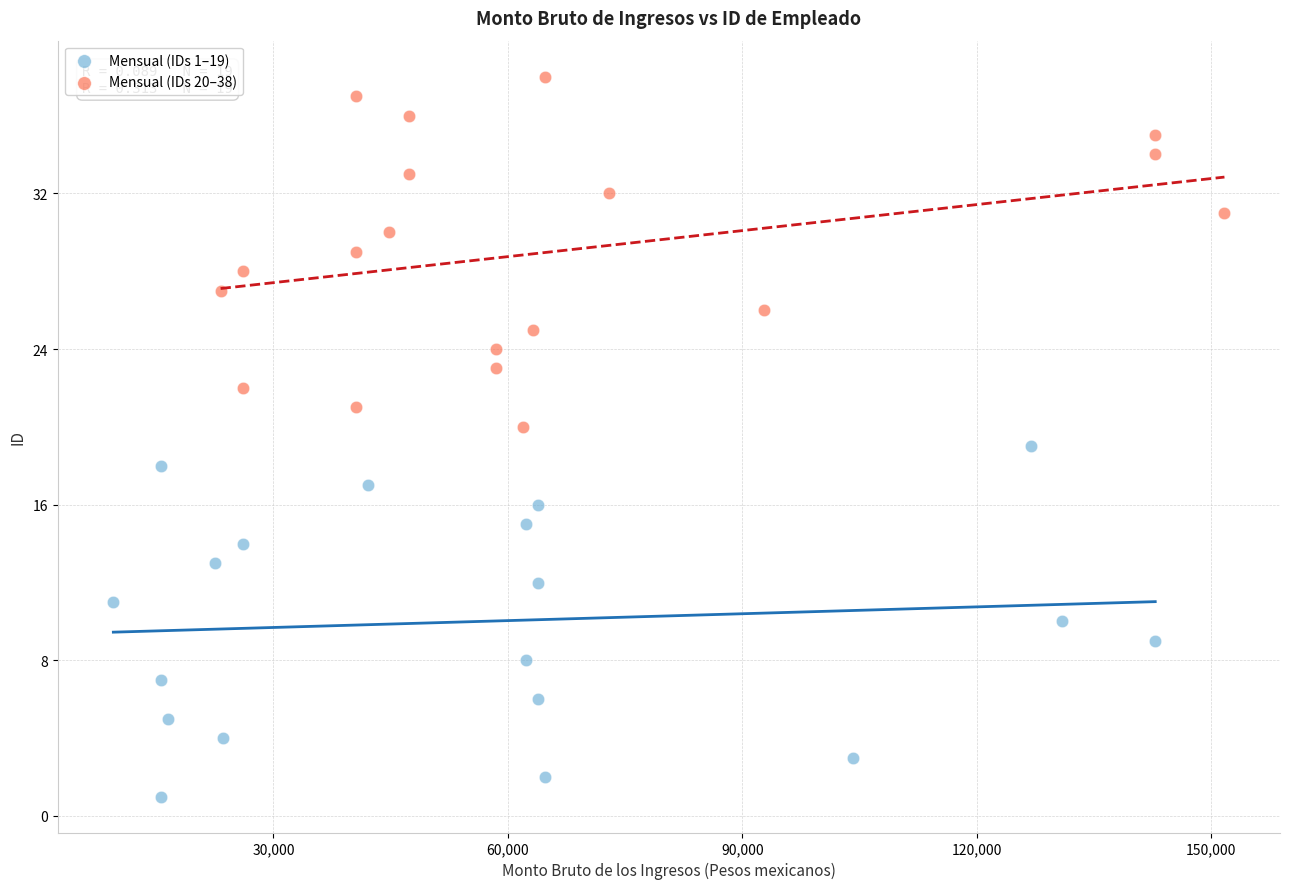

Which series reaches the minimum Y coordinate?

Mensual (IDs 1–19)